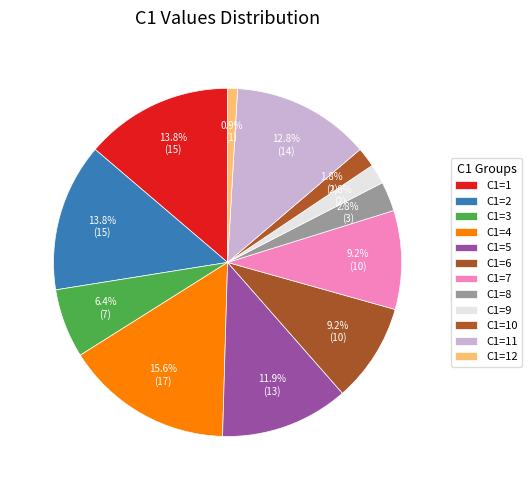

Rank the categories by value from lowest to highest.

12, 9, 10, 8, 3, 6, 7, 5, 11, 1, 2, 4